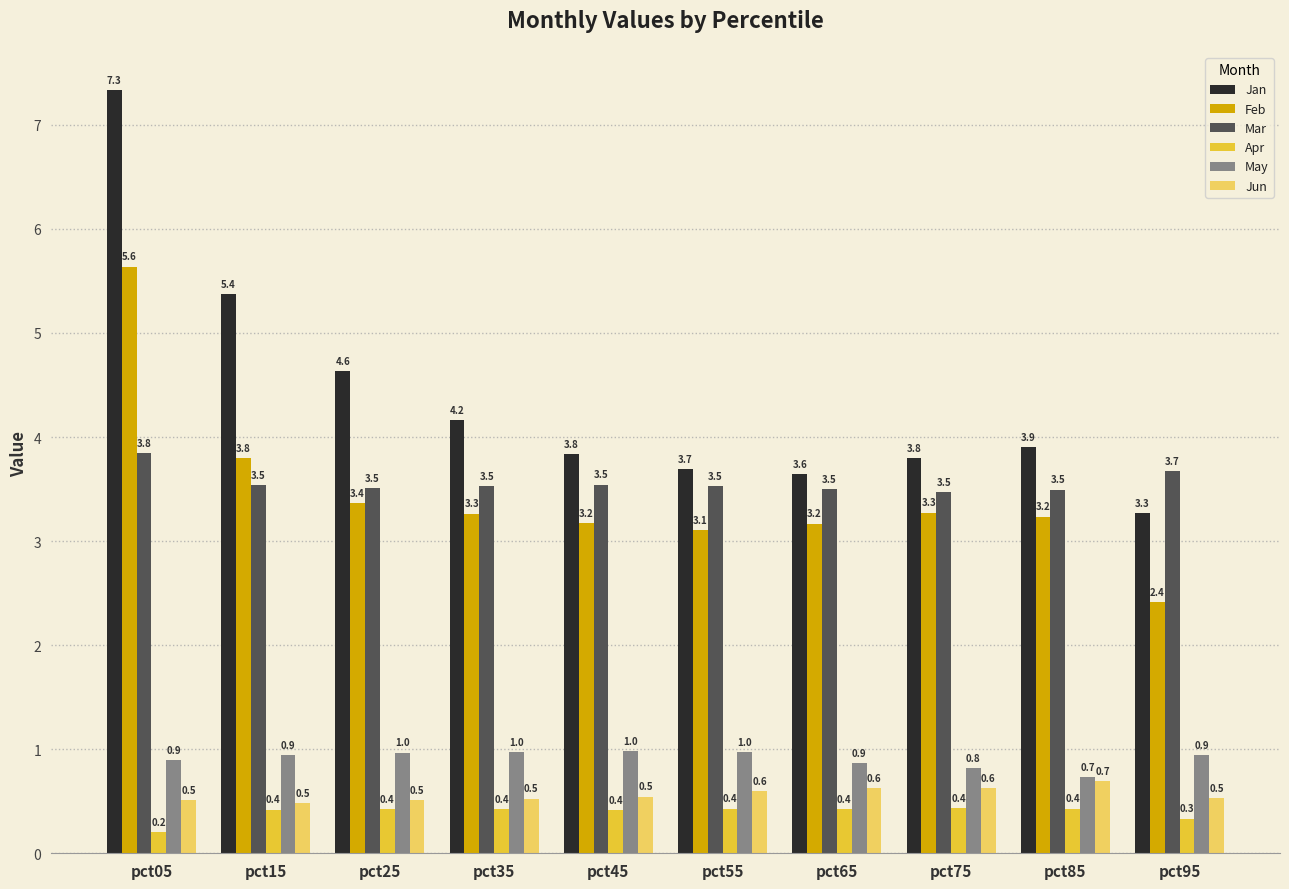

What value does the May series have at pct75?

0.8